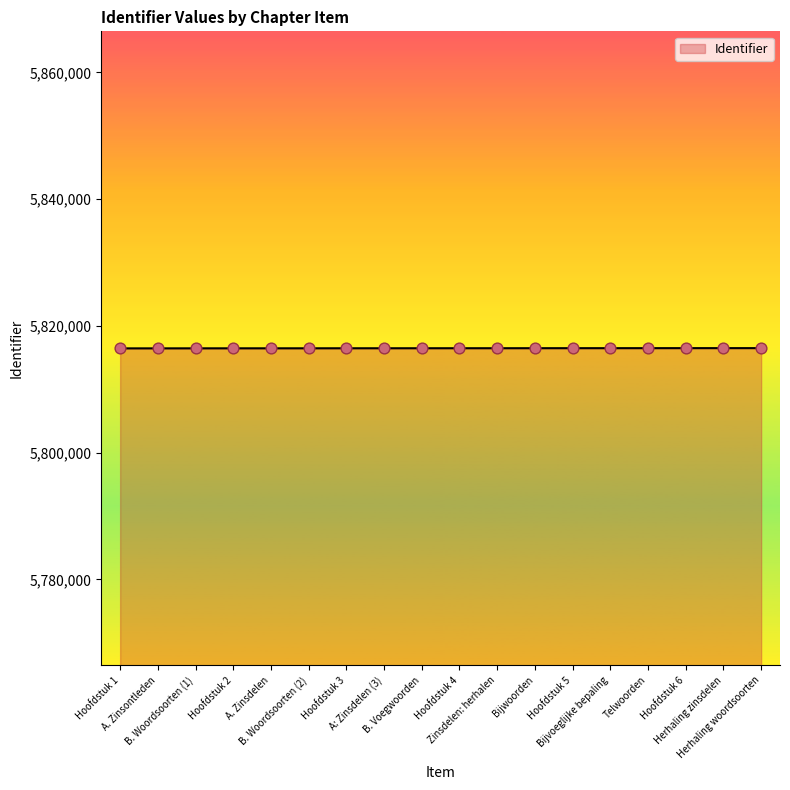

Approximately how many times larger is the value at A. Zinsdelen compared to Bijvoeglijke bepaling?

1.0